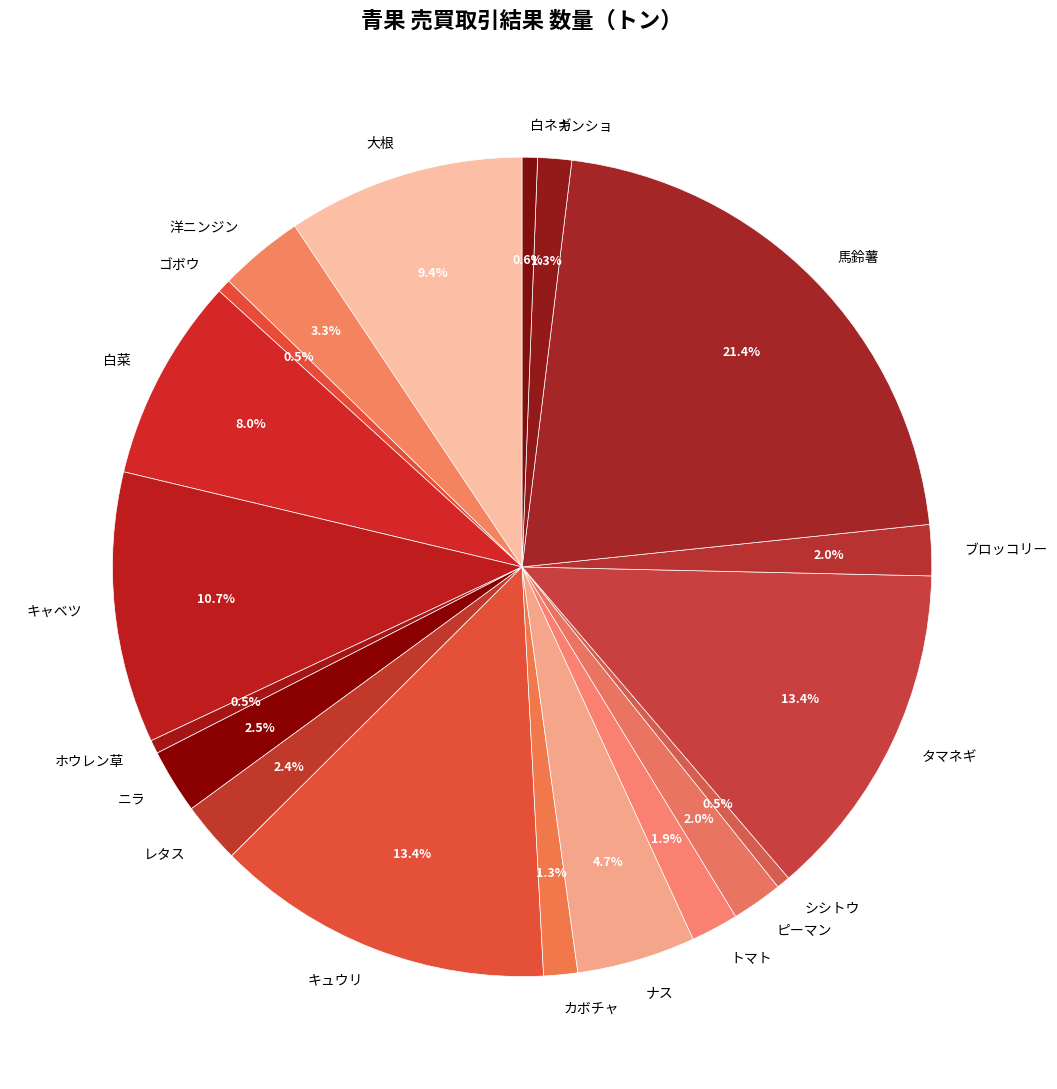

How many slices are in this pie chart?

19